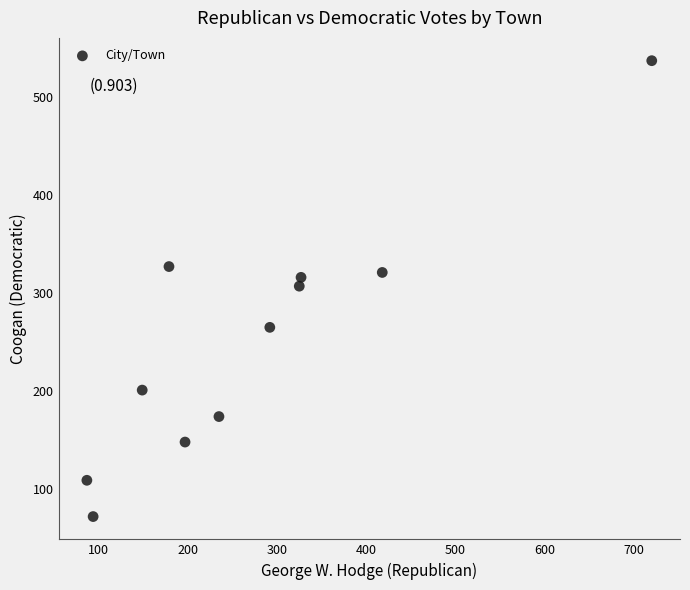

What is the range of X values (max minus min)?

633